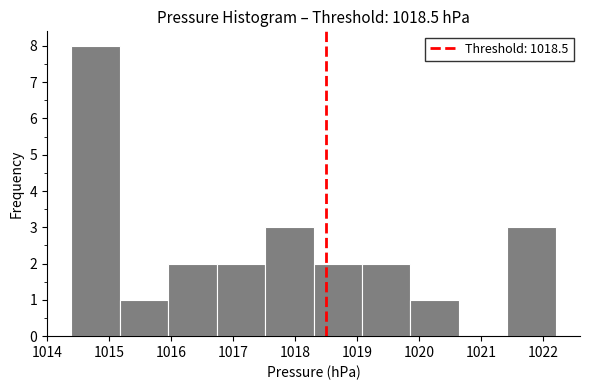

Which range on the x-axis has the tallest bar?

1014.4 to 1015.2